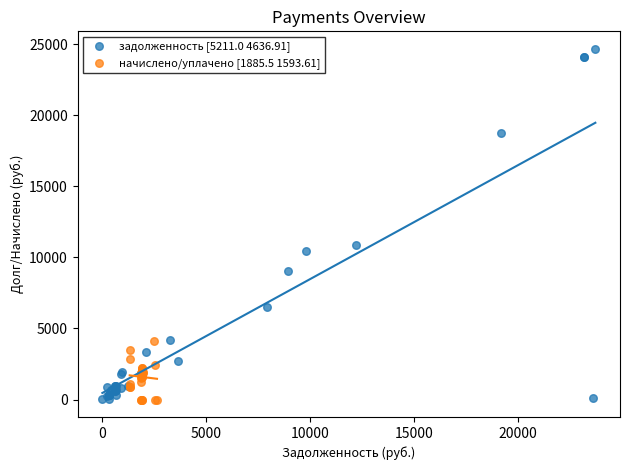

Which series has the widest spread of Y values?

задолженность [5211.0 4636.91]